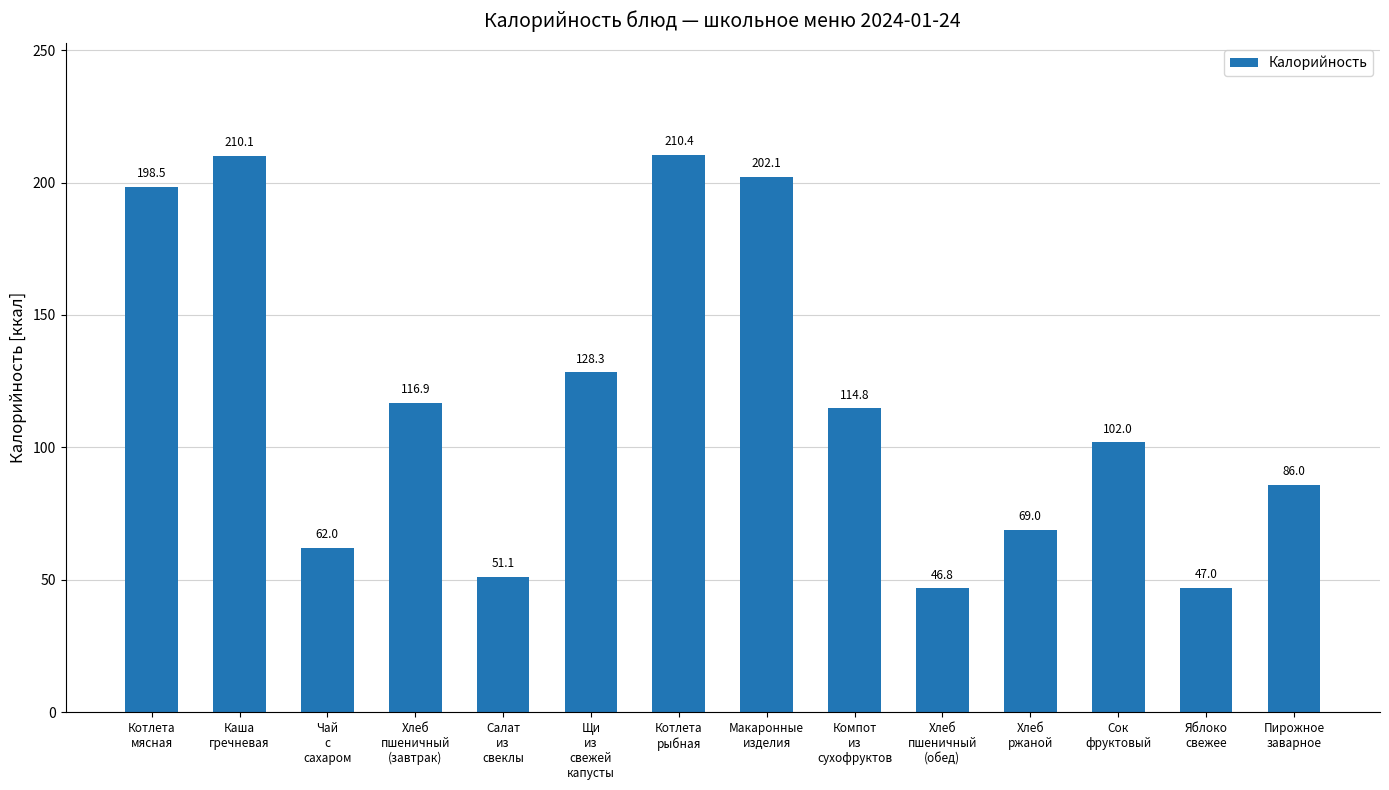

True or false: the data shows 354.9 at Макаронные
изделия.

False